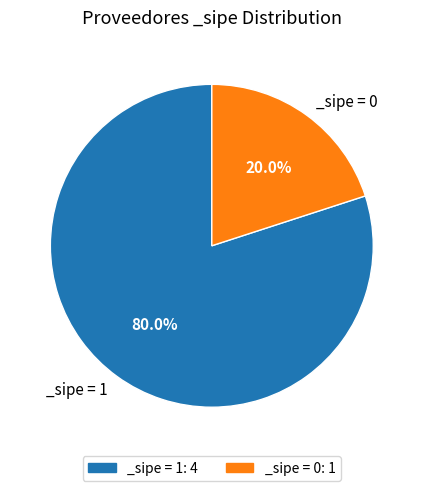

Is there any slice that represents more than half of the pie?

Yes